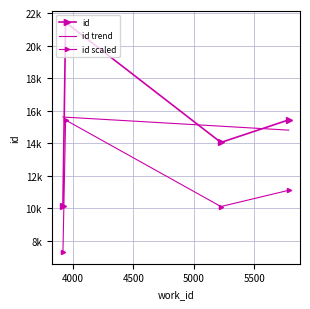

Reading left to right, list all the values displayed in this chart.

3916=10160	5225=14056	5787=15441	3938=21432